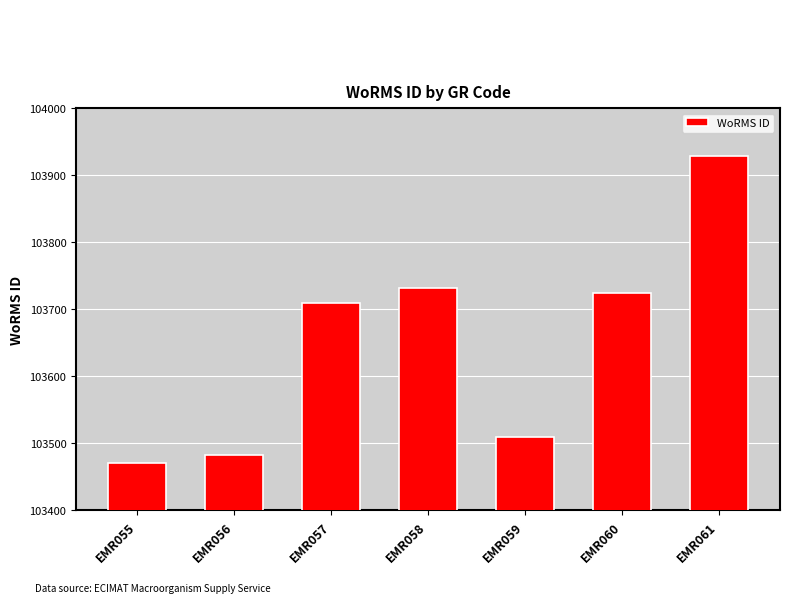

Which has a higher value, EMR055 or EMR057?

EMR057